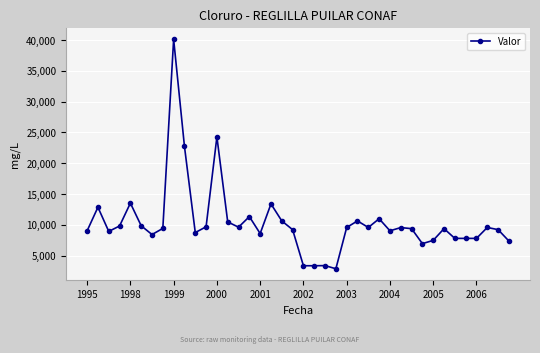

What is the sum of all values?

415746.1